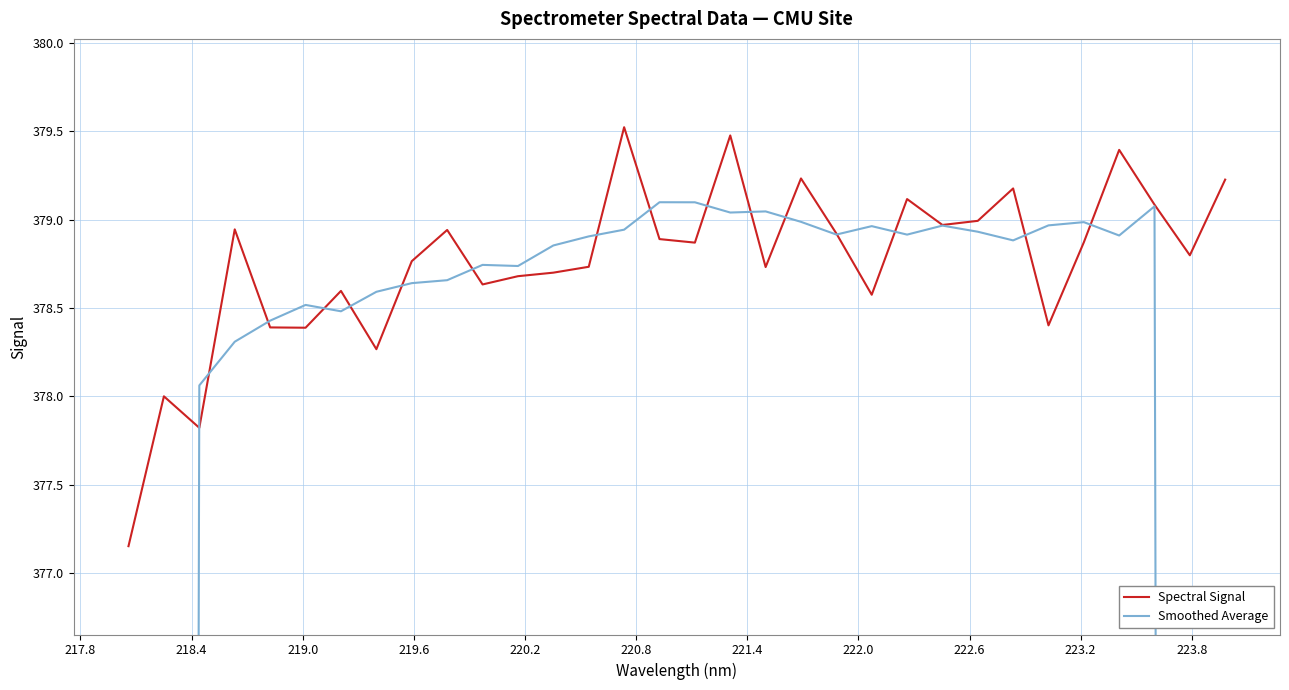

What is the maximum value for Spectral Signal?

379.5